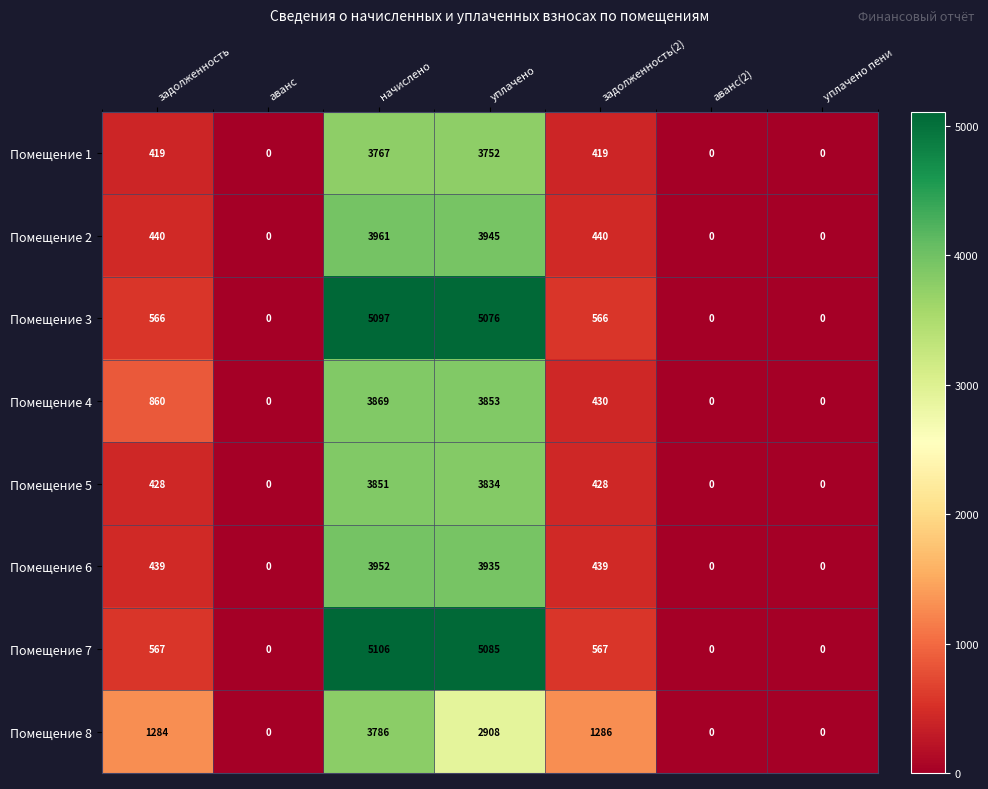

How many data points does each series have?

7